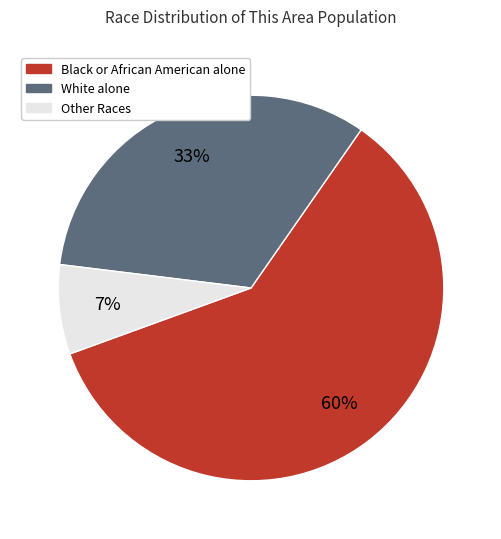

Is there any slice that represents more than half of the pie?

Yes